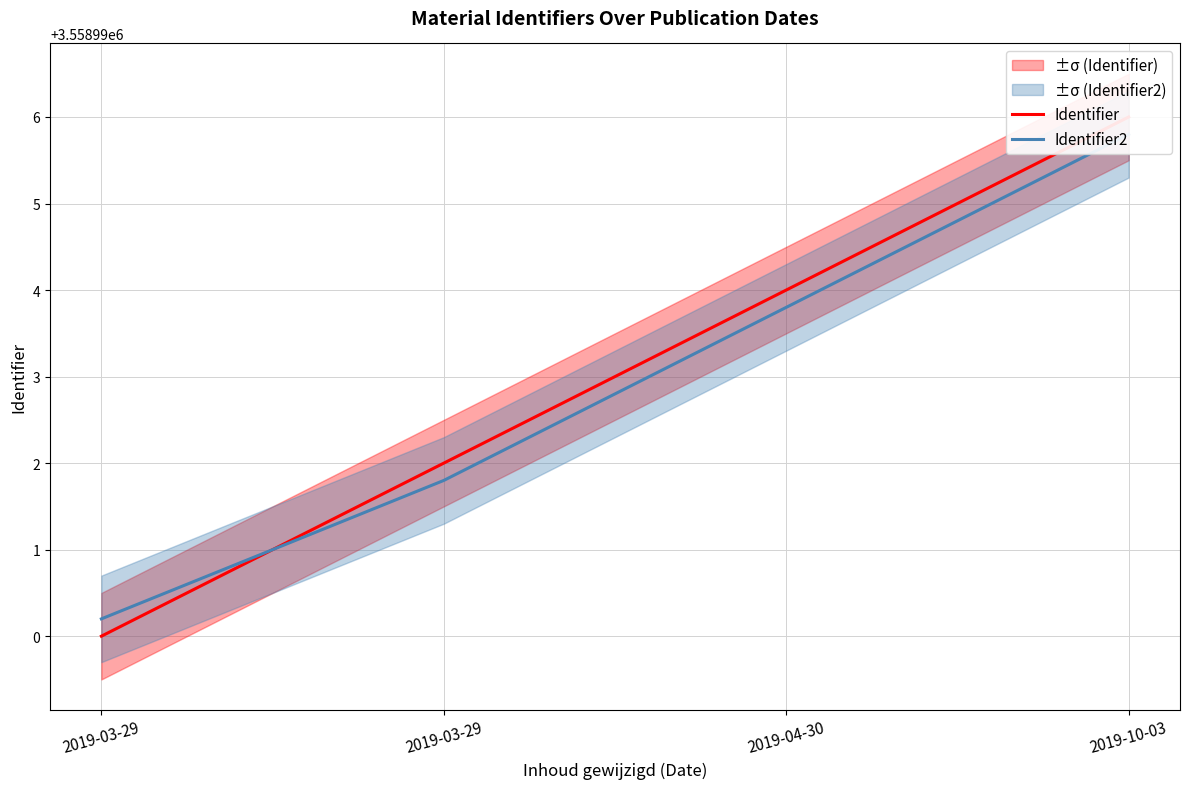

Where is Identifier nearest to the value 3558993?

2019-03-29